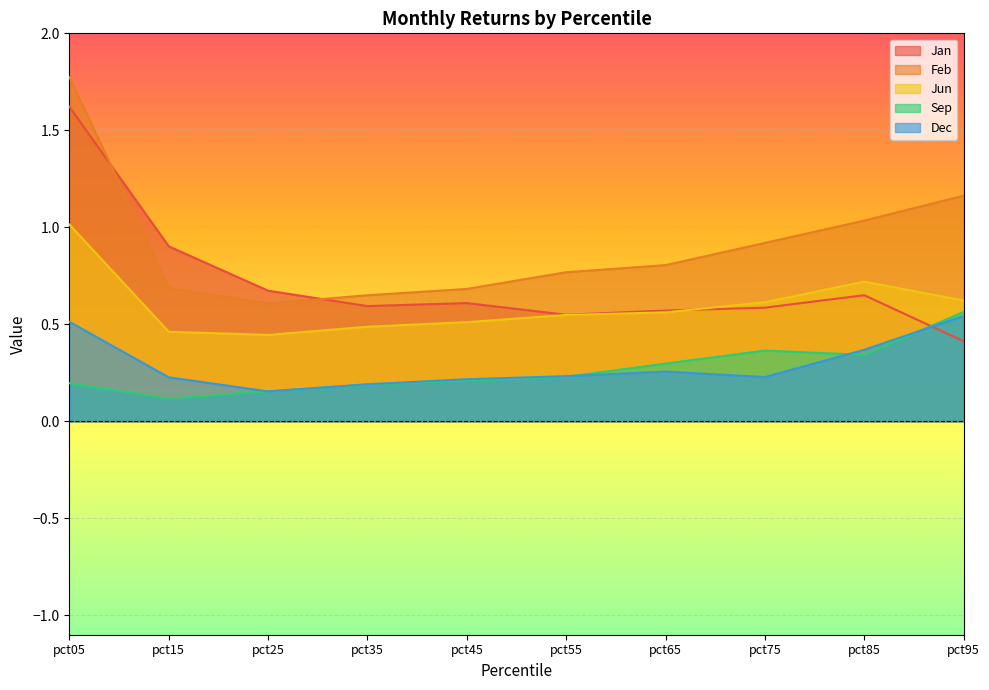

Reading left to right, what are all the values shown in this chart?

Jan: 1.6	0.9	0.7	0.6	0.6	0.5	0.6	0.6	0.7	0.4
Feb: 1.8	0.7	0.6	0.6	0.7	0.8	0.8	0.9	1.0	1.2
Jun: 1.0	0.5	0.4	0.5	0.5	0.5	0.6	0.6	0.7	0.6
Sep: 0.2	0.1	0.2	0.2	0.2	0.2	0.3	0.4	0.3	0.6
Dec: 0.5	0.2	0.2	0.2	0.2	0.2	0.3	0.2	0.4	0.5